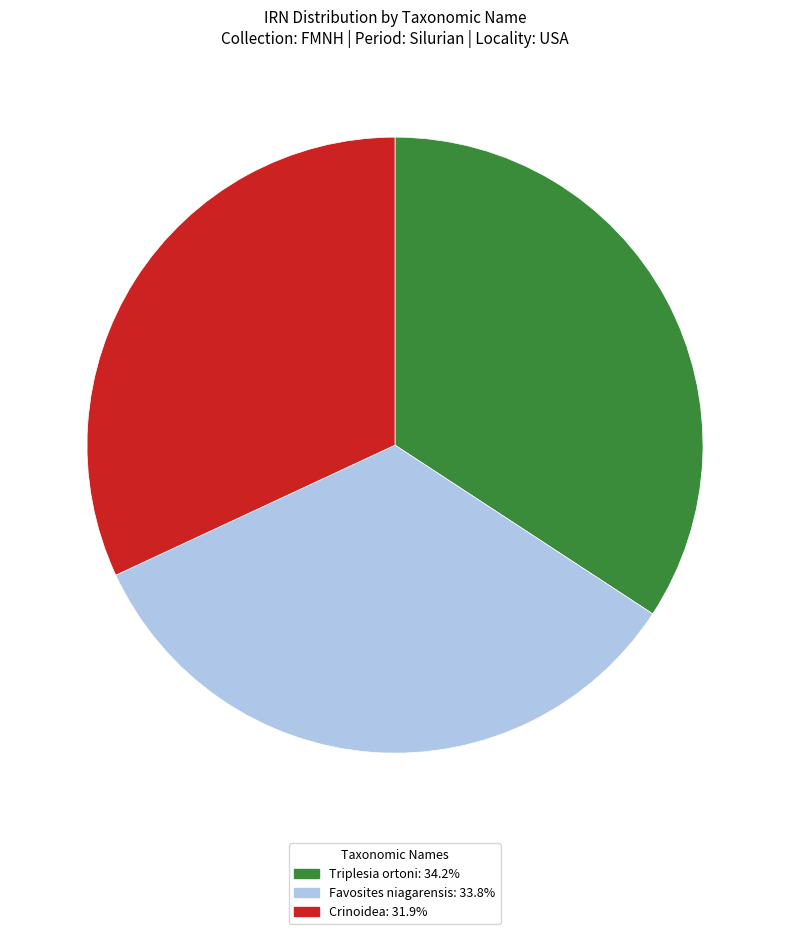

Does Crinoidea represent more than half of the total?

No